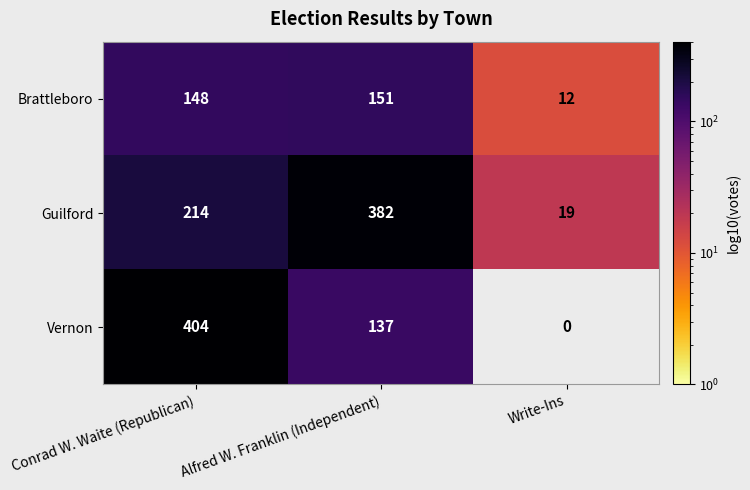

How many Vernon values are between 0 and 404?

3